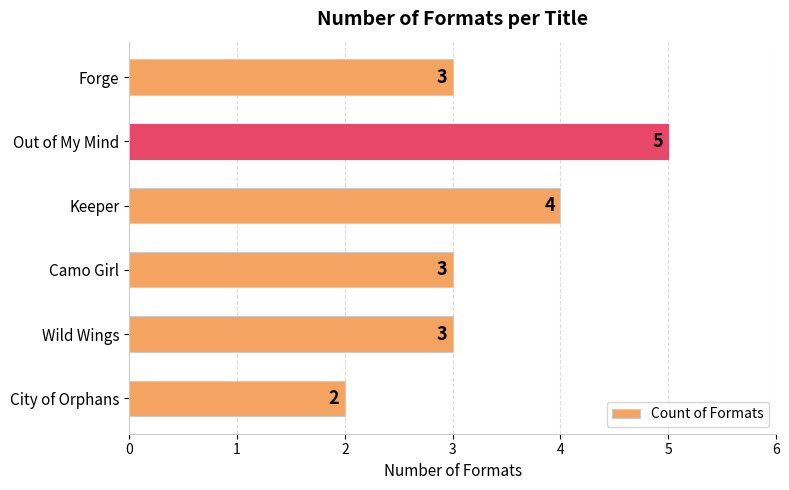

Reading top to bottom, extract all data points from this chart.

3	5	4	3	3	2